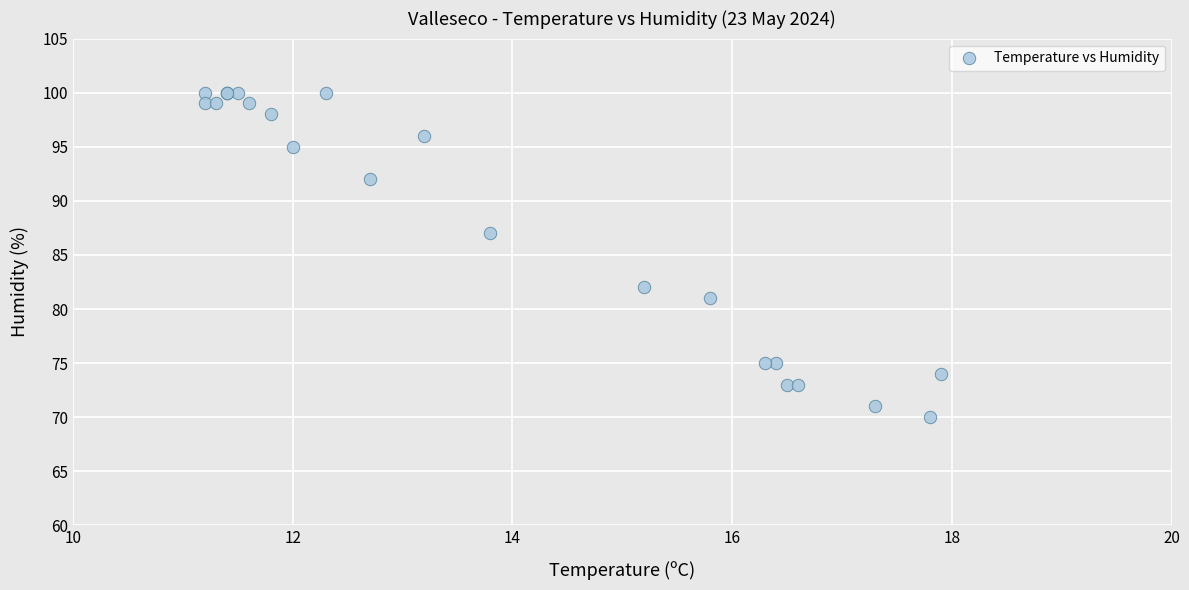

What Y value in the scatter plot is closest to 85?

87